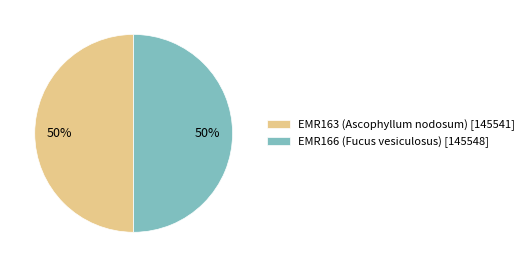

Is it true that EMR166 (Fucus vesiculosus) is 50% of the pie?

True